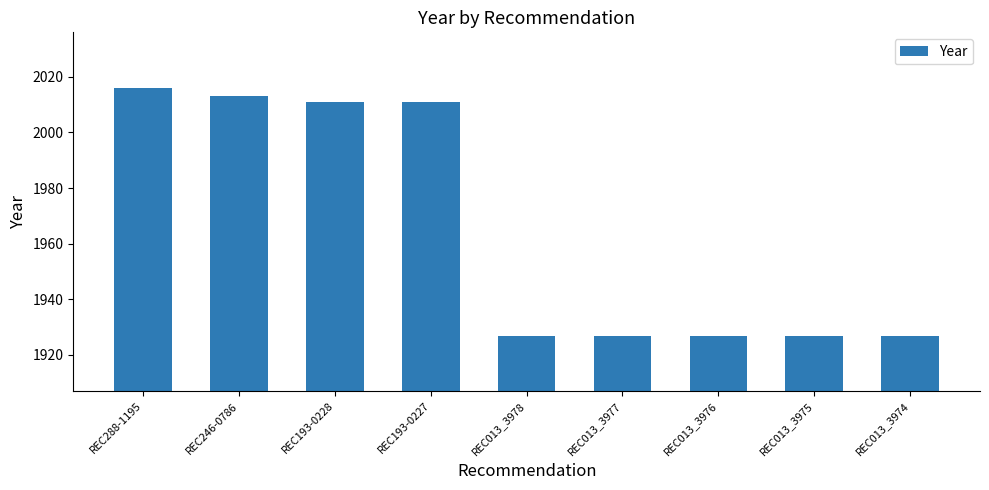

How many categories are shown in the chart?

9